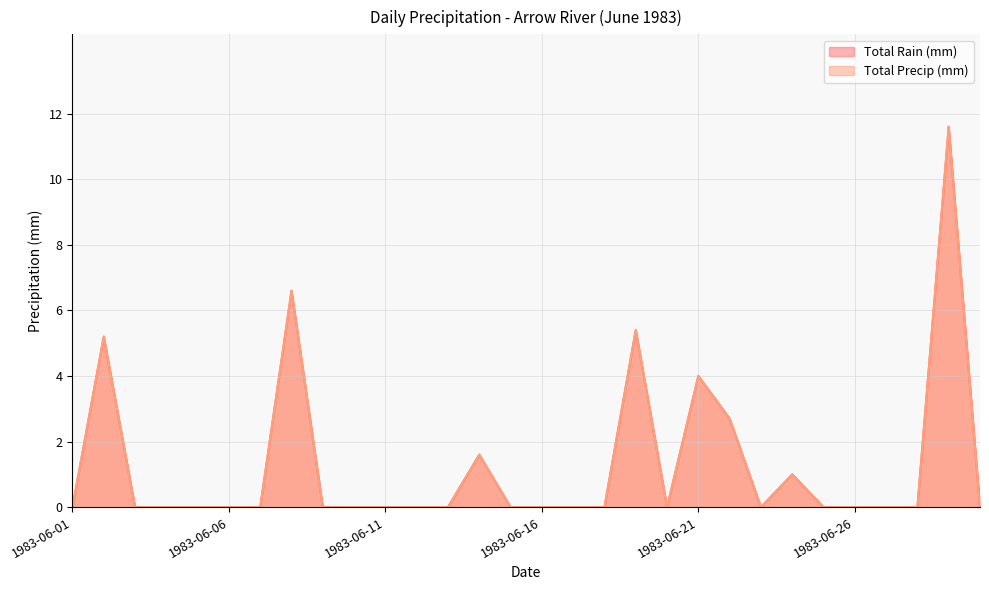

At which label does Total Precip (mm) reach its minimum?

1983-06-01